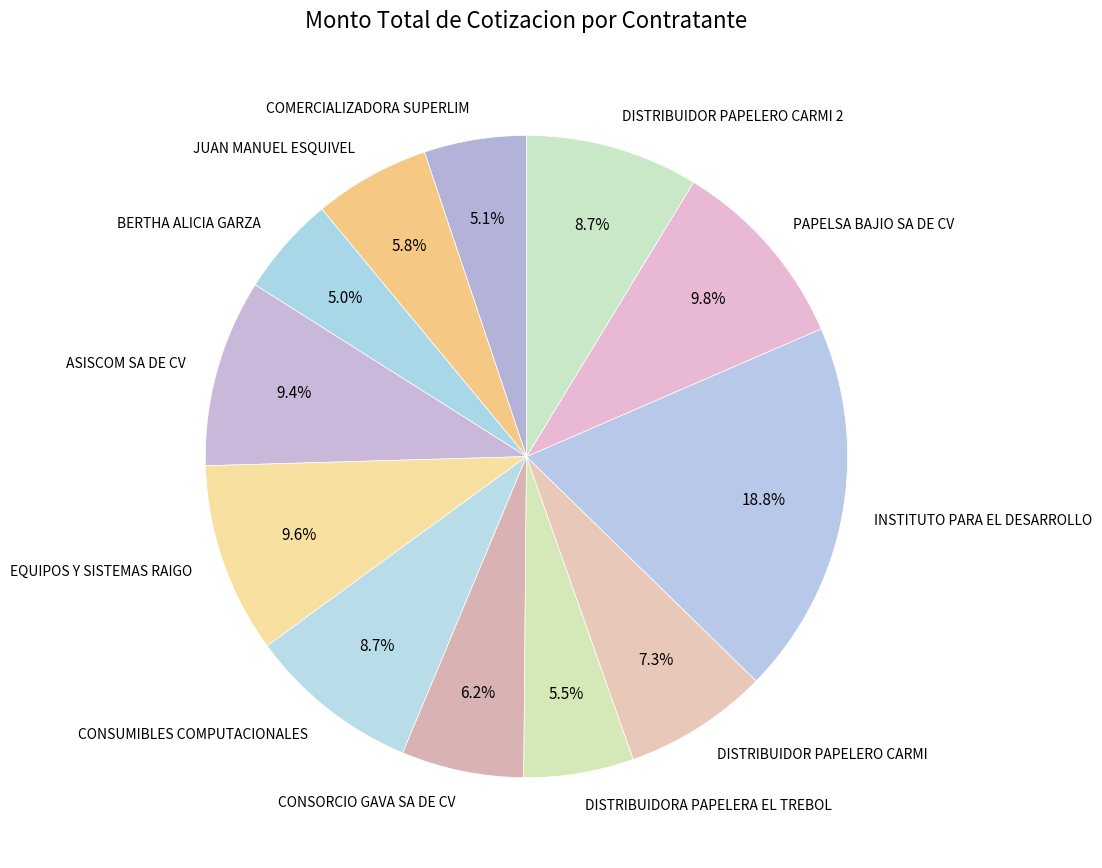

How many slices are in this pie chart?

12